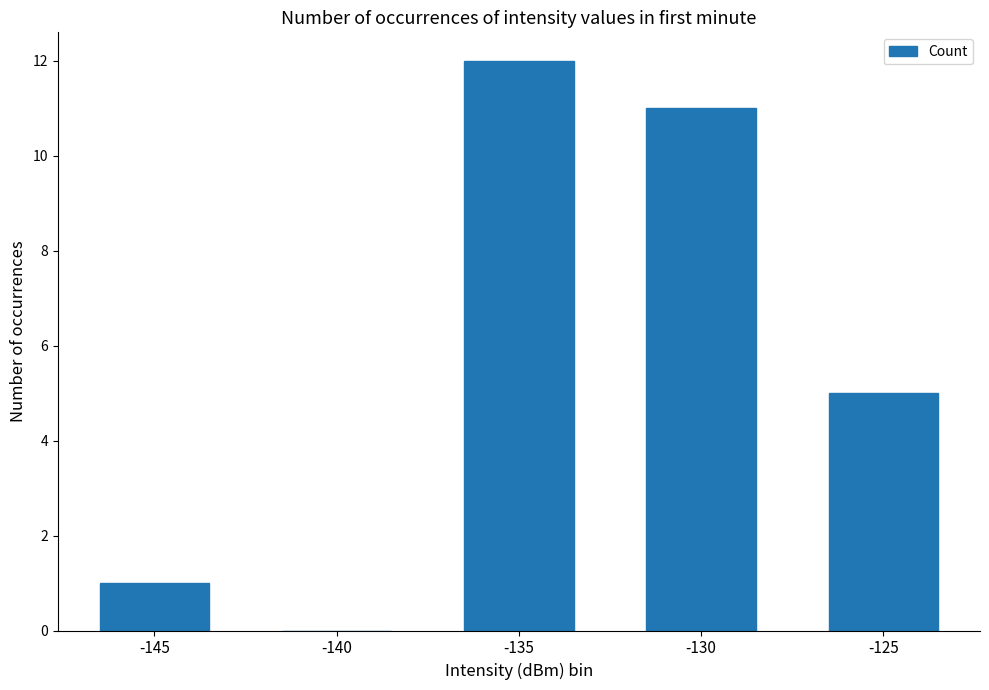

Reading left to right, list all the values displayed in this chart.

1	0	12	11	5